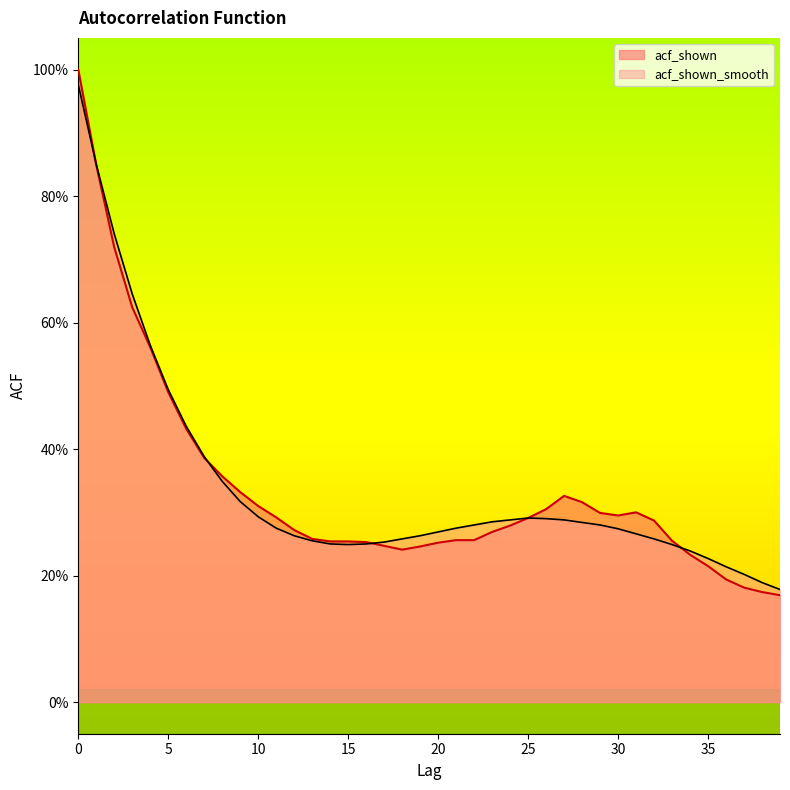

True or false: acf_shown has more than 1 points higher than both neighbors.

True